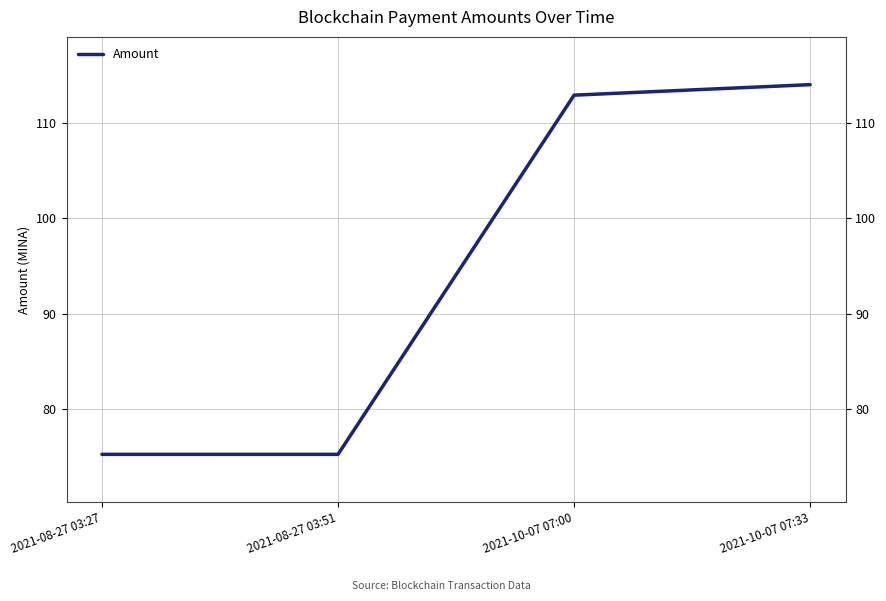

Reading left to right, extract all data points from this chart.

2021-08-27 03:27=75.3	2021-08-27 03:51=75.3	2021-10-07 07:00=112.9	2021-10-07 07:33=114.0